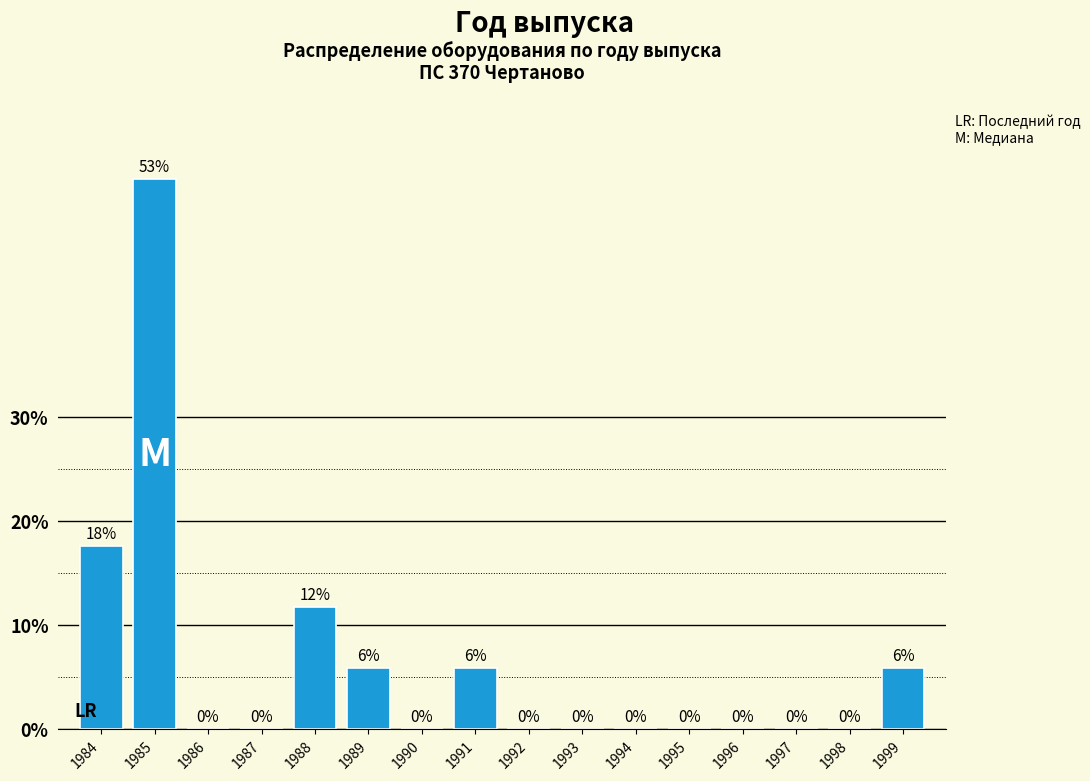

Which has a higher value, 1996 or 1988?

1988